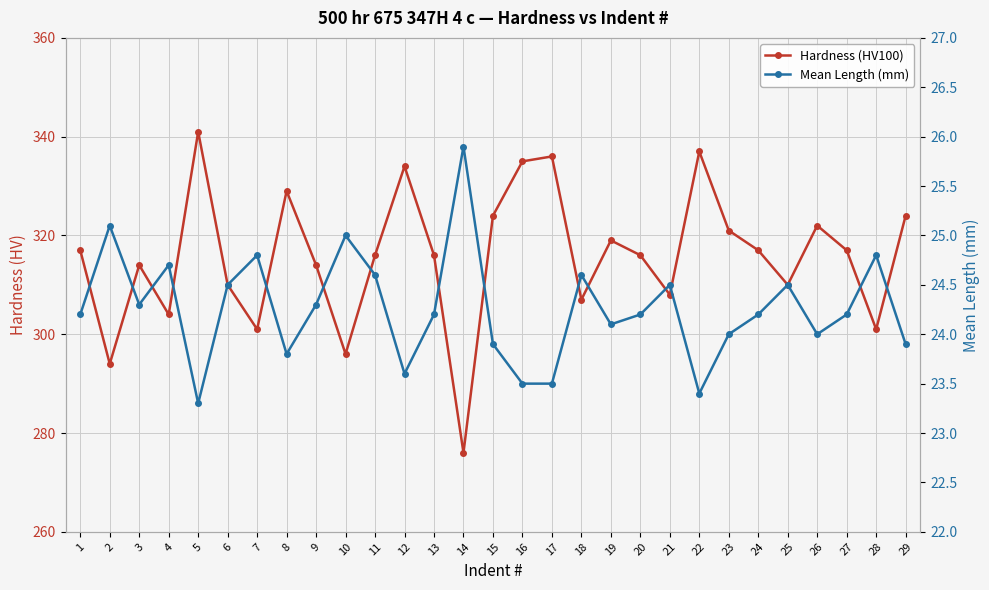

At which label does Mean Length (mm) first exceed 24?

1